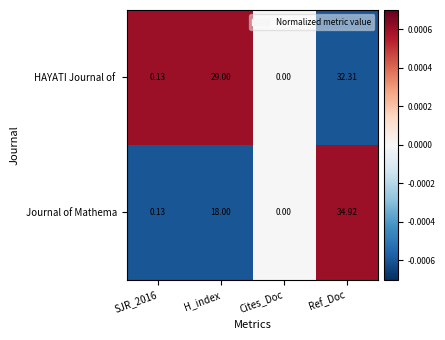

Count the number of categories in the chart.

4